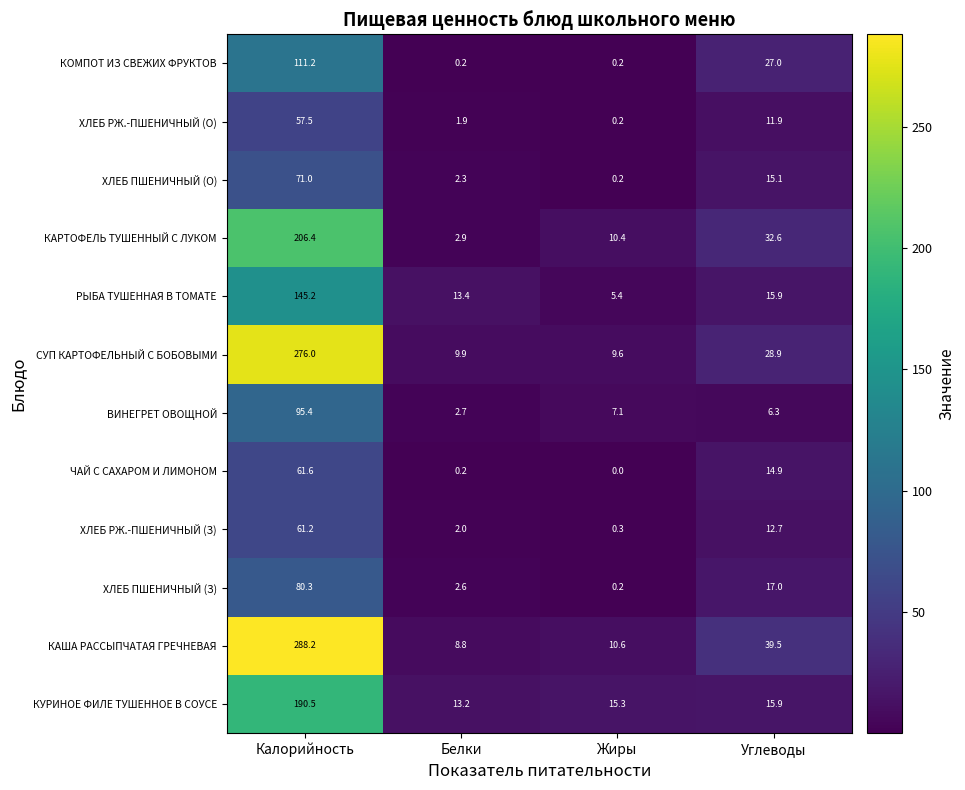

Is it true that ХЛЕБ ПШЕНИЧНЫЙ (З) equals 80.3 at Калорийность?

True